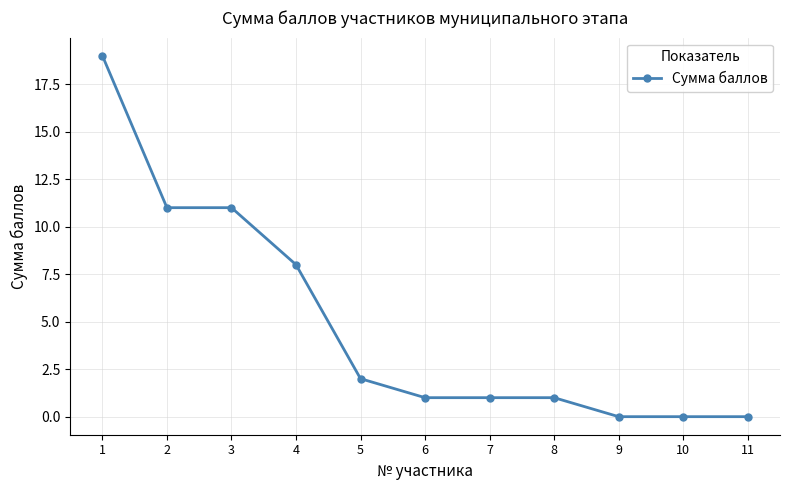

Reading left to right, what are all the values shown in this chart?

1=19	2=11	3=11	4=8	5=2	6=1	7=1	8=1	9=0	10=0	11=0